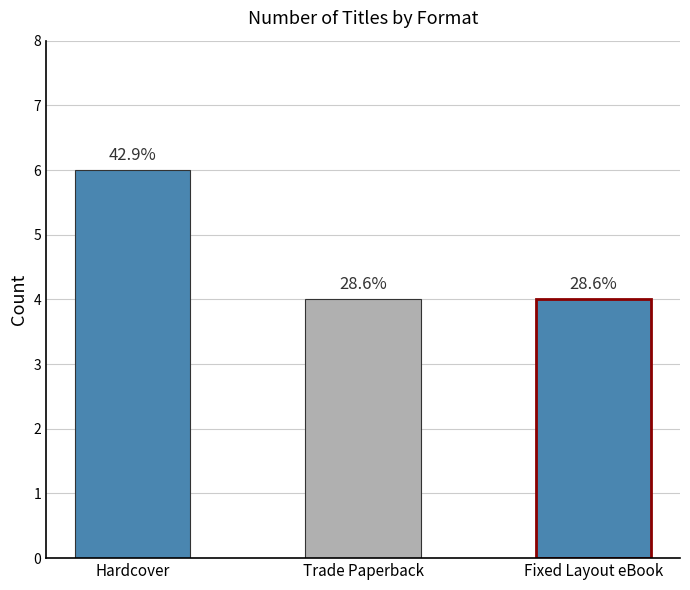

Are the bars horizontal?

No